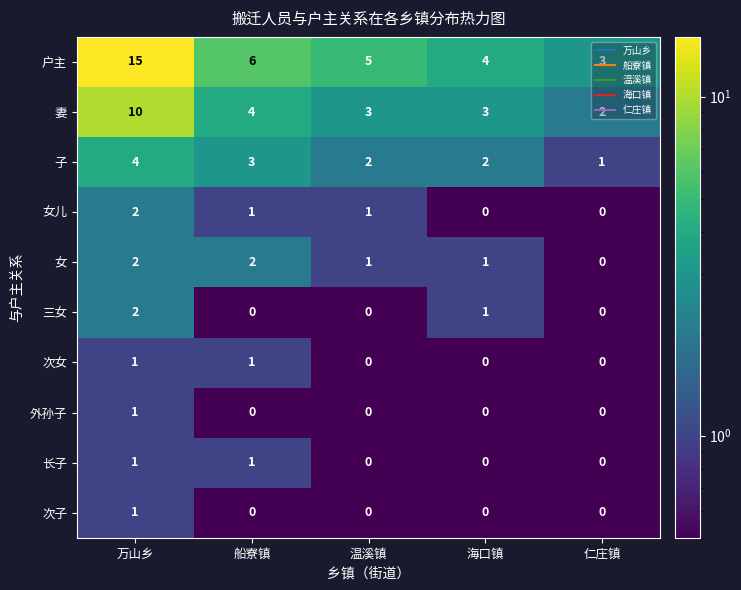

Which series has the largest range (max minus min)?

户主